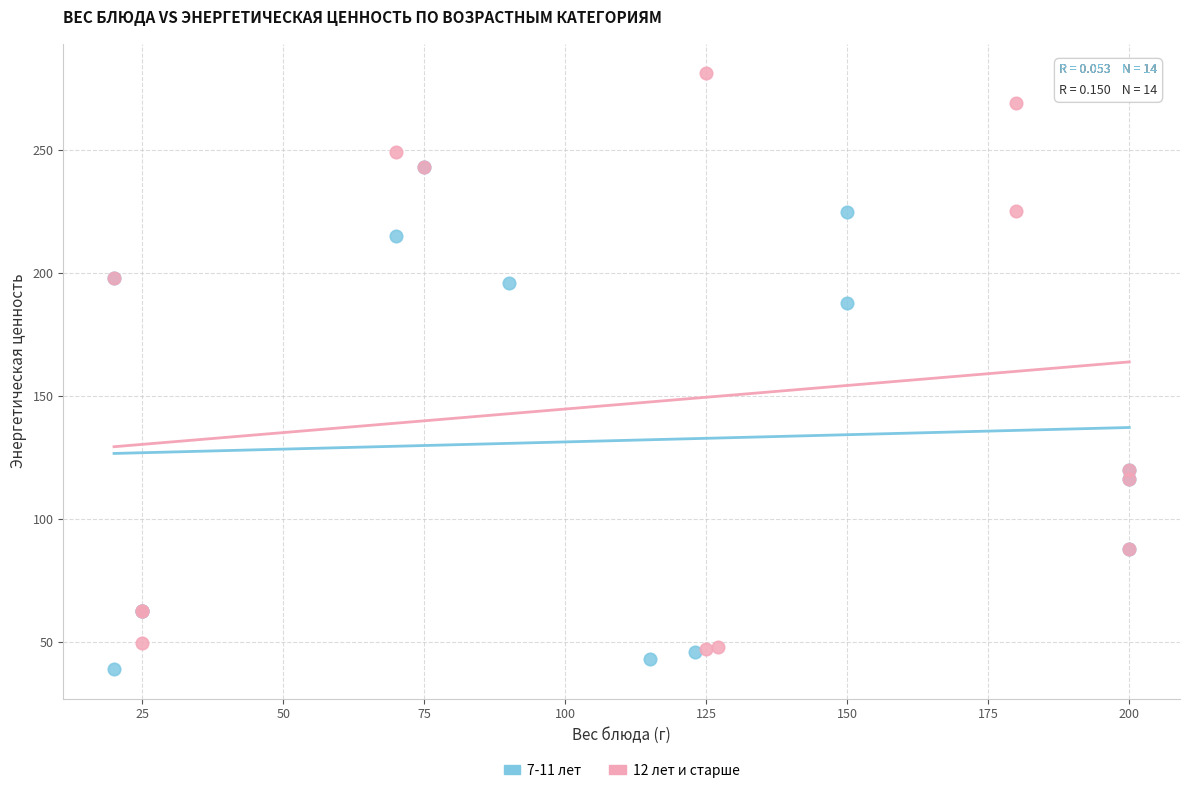

Which series contains the highest Y value?

12 лет и старше